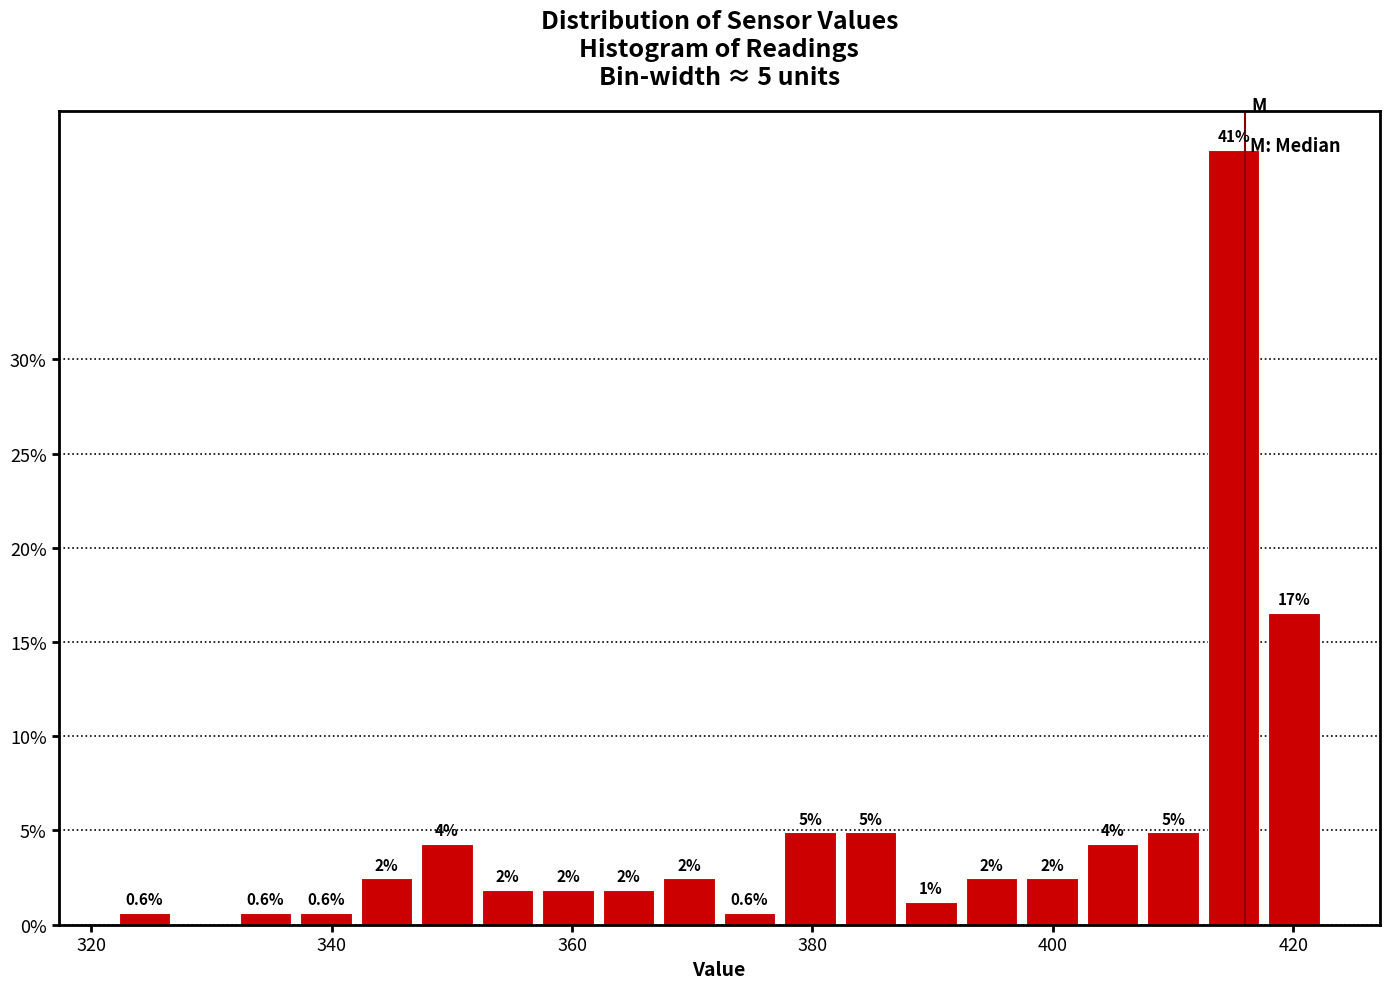

Around what value on the x-axis is the tallest bar? Give the approximate position of its centre, as read against the axis.

416